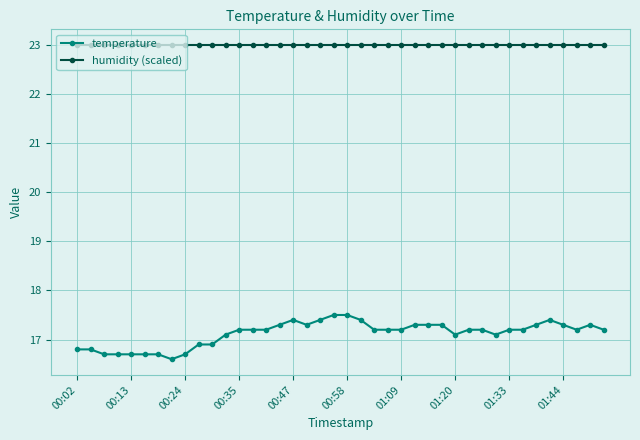

What is the average value of the humidity (scaled) series?

23.0